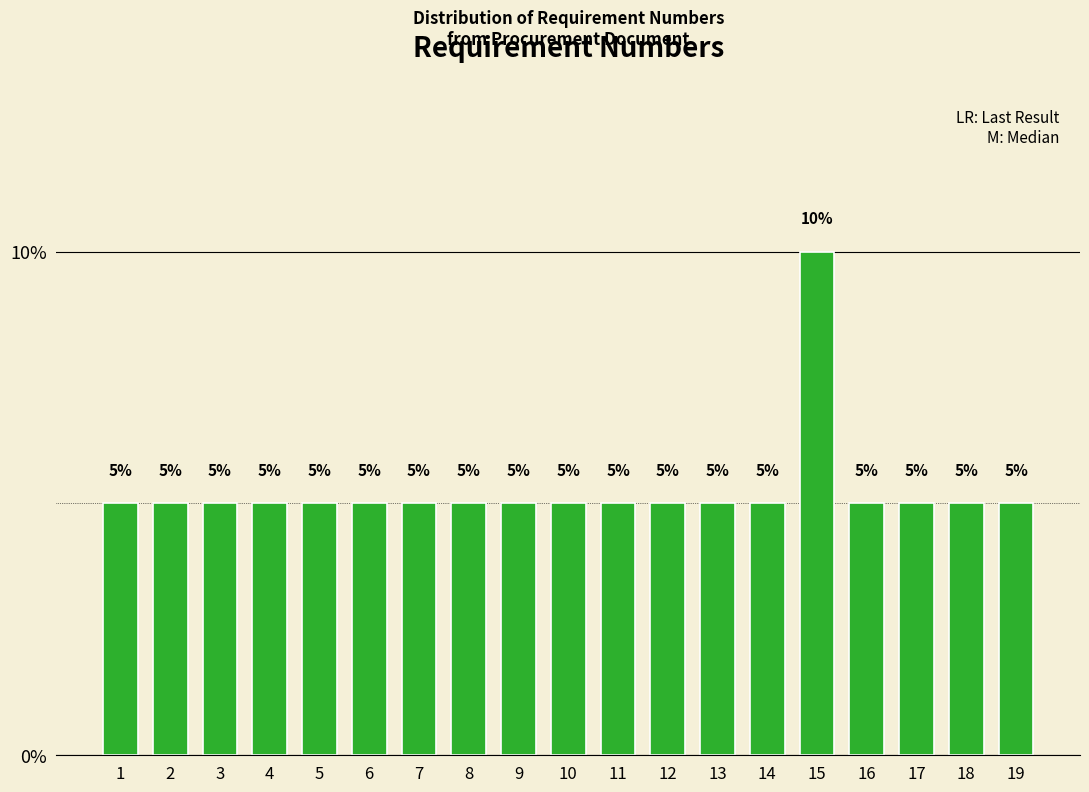

Reading left to right, transcribe all the data shown in this chart.

5	5	5	5	5	5	5	5	5	5	5	5	5	5	10	5	5	5	5